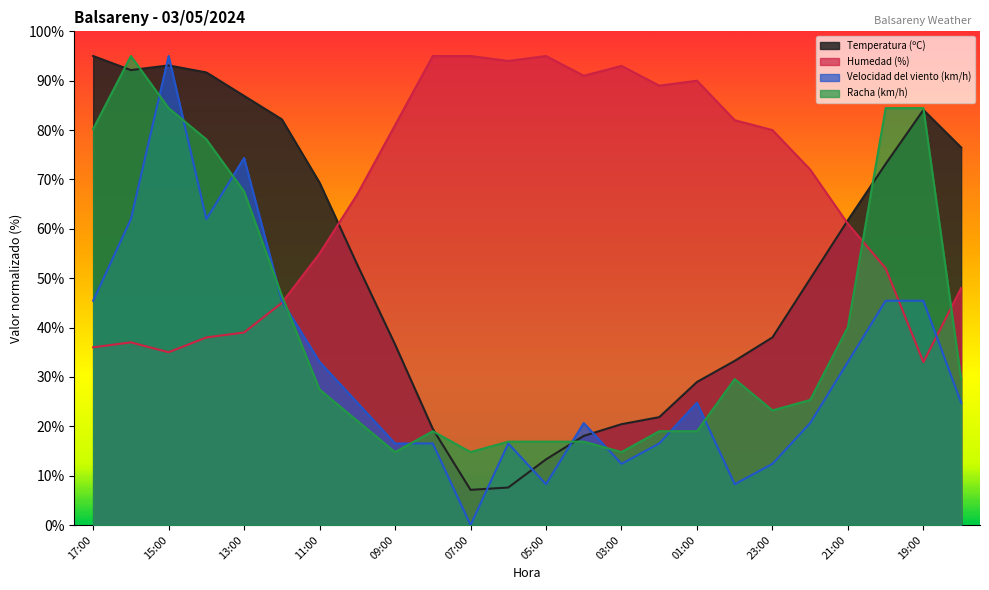

How many values in the Racha (km/h) series are below 27?

12